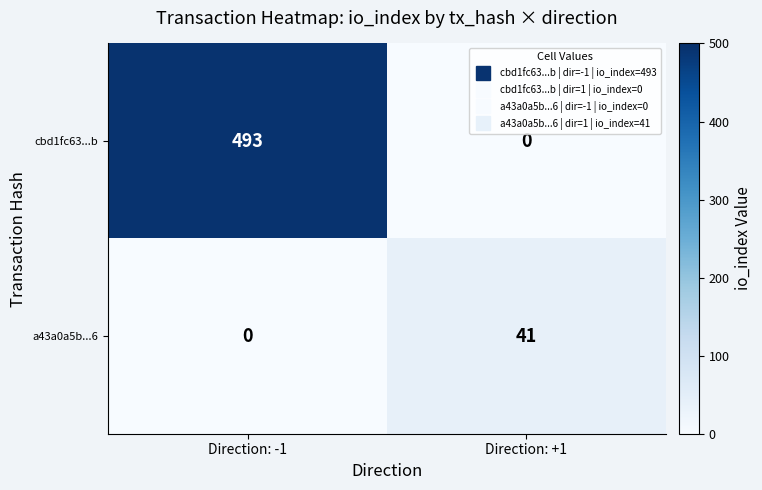

Reading left to right, list all the values displayed in this chart.

cbd1fc63...b: Direction: -1=493	Direction: +1=0
a43a0a5b...6: Direction: -1=0	Direction: +1=41